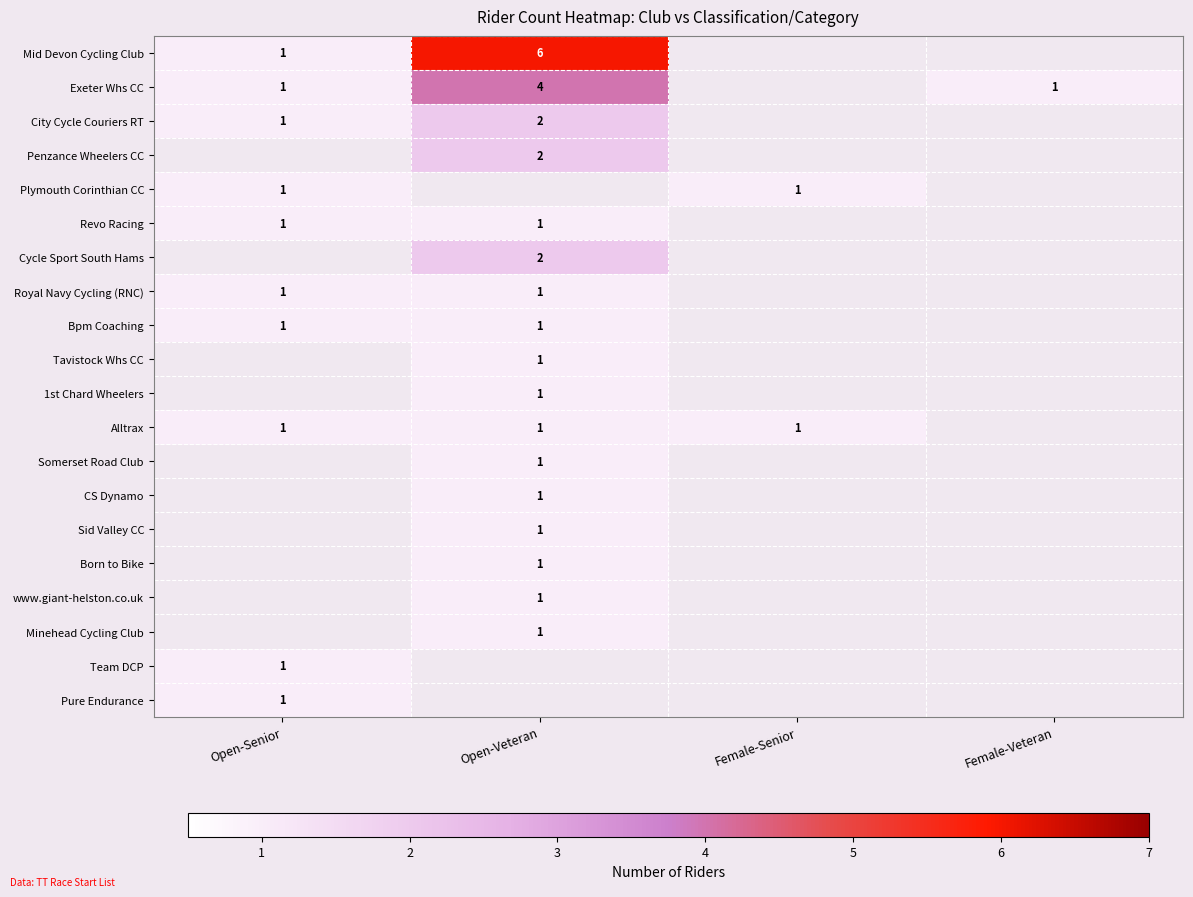

At how many categories does at least one series exceed 2?

1